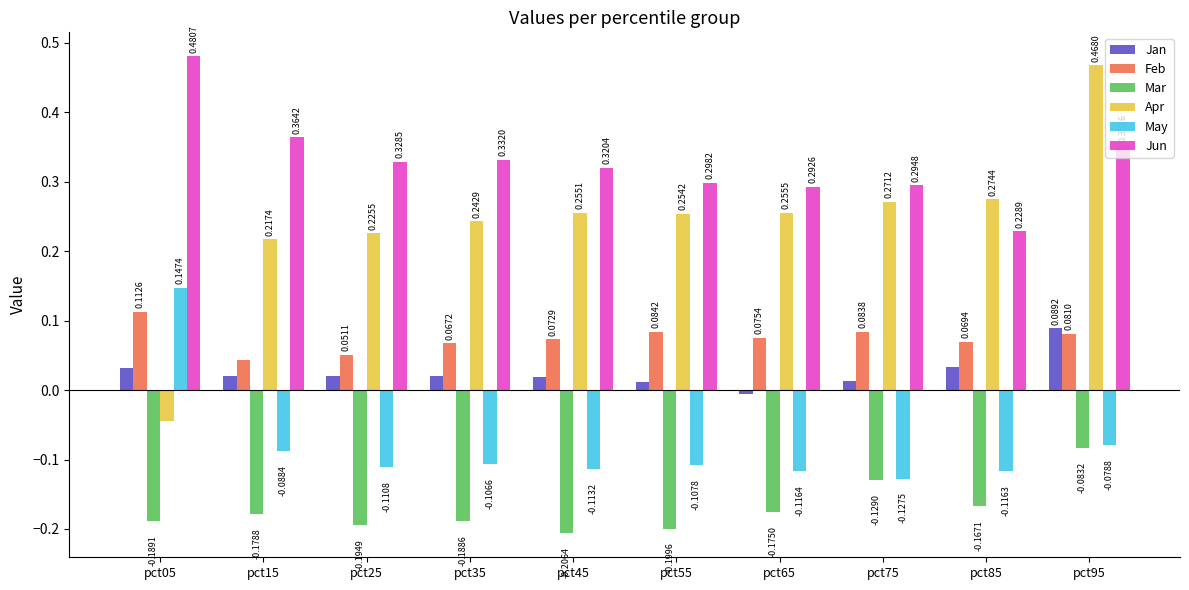

How many groups of bars are there?

10